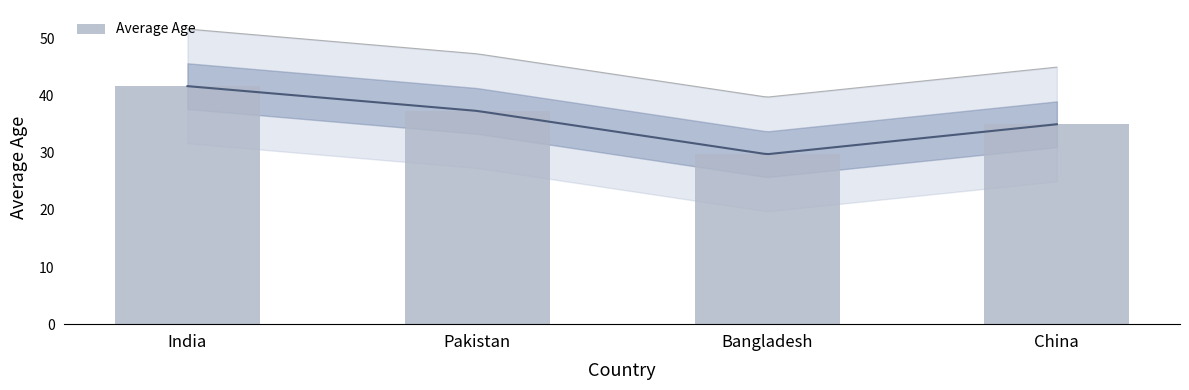

Which has a higher value, Bangladesh or Pakistan?

Pakistan